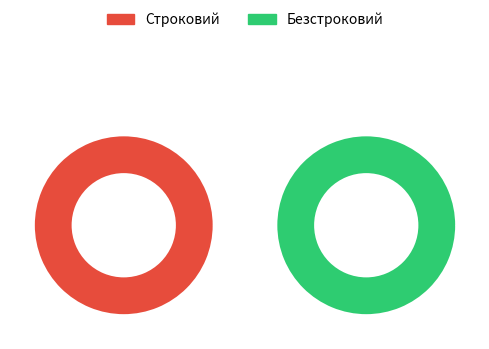

What percentage is the Безстроковий slice, to the nearest percent?

67%